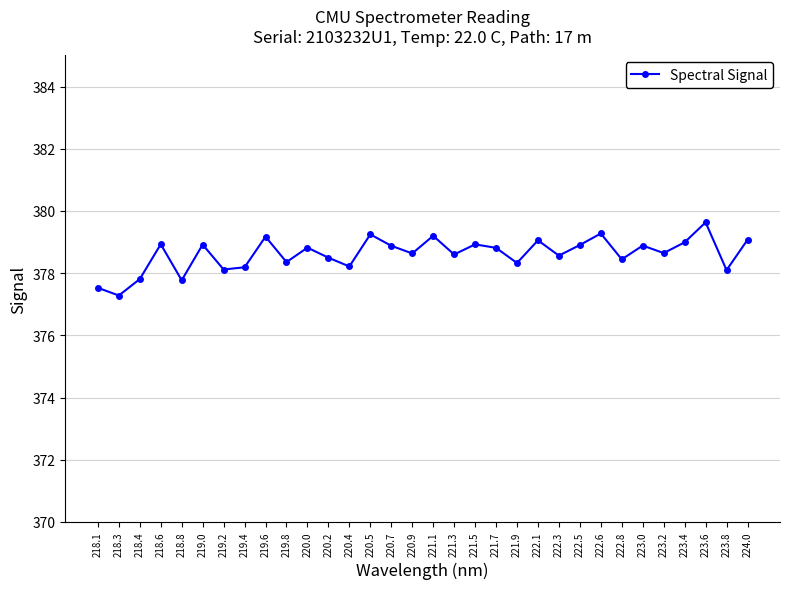

How many values are below 378?

4